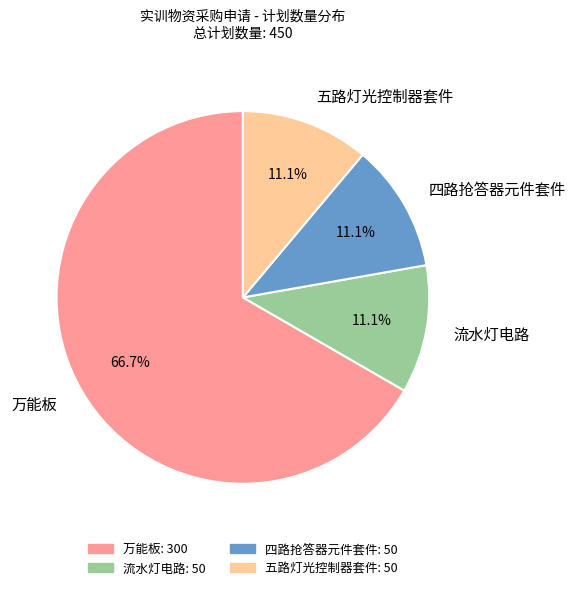

Do 流水灯电路 and 五路灯光控制器套件 together represent more than half of the pie?

No